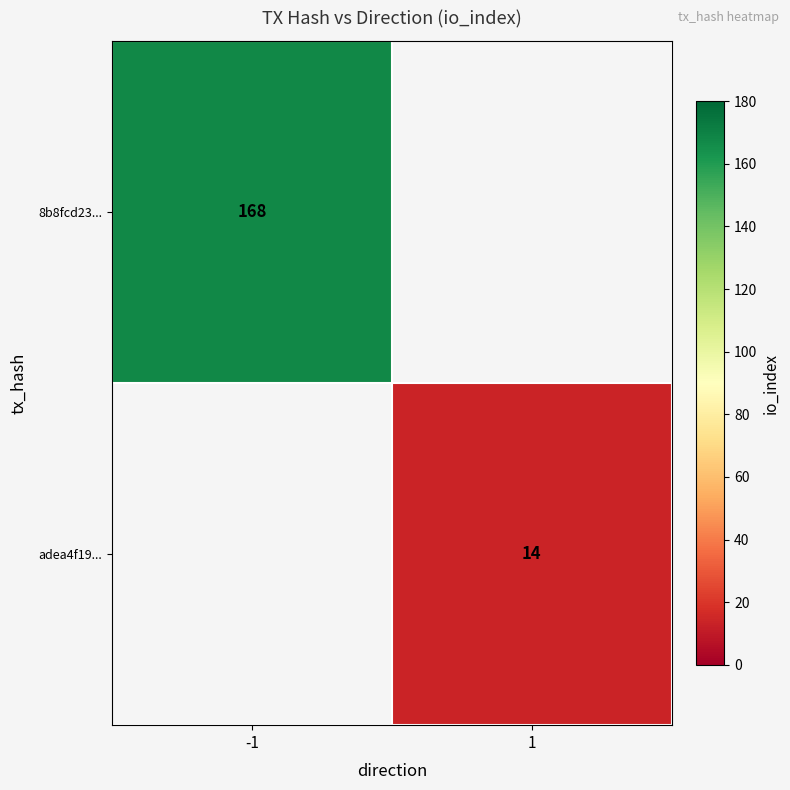

True or false: 8b8fcd23... has a value of 168 at -1.

True